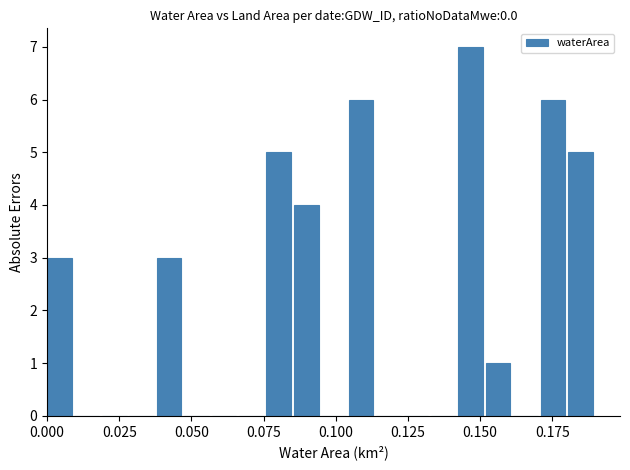

Read against the x-axis, roughly where is the centre of the tallest bar?

0.145